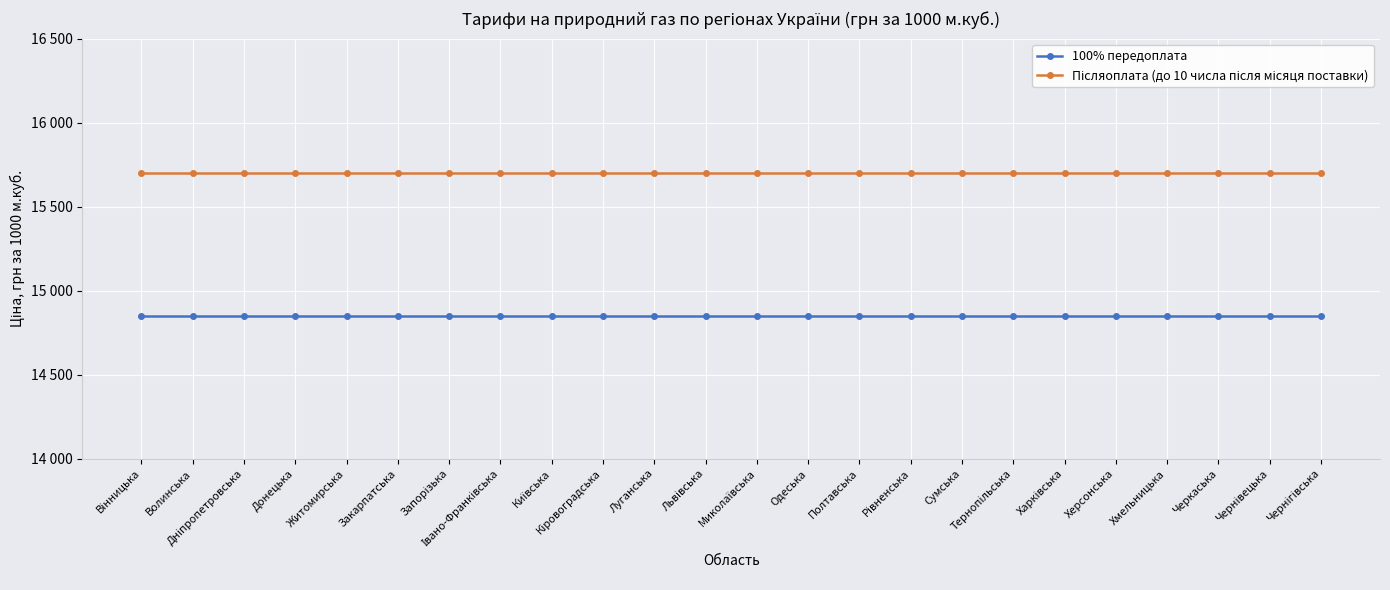

At which label is 100% передоплата closest to 14850?

Вінницька